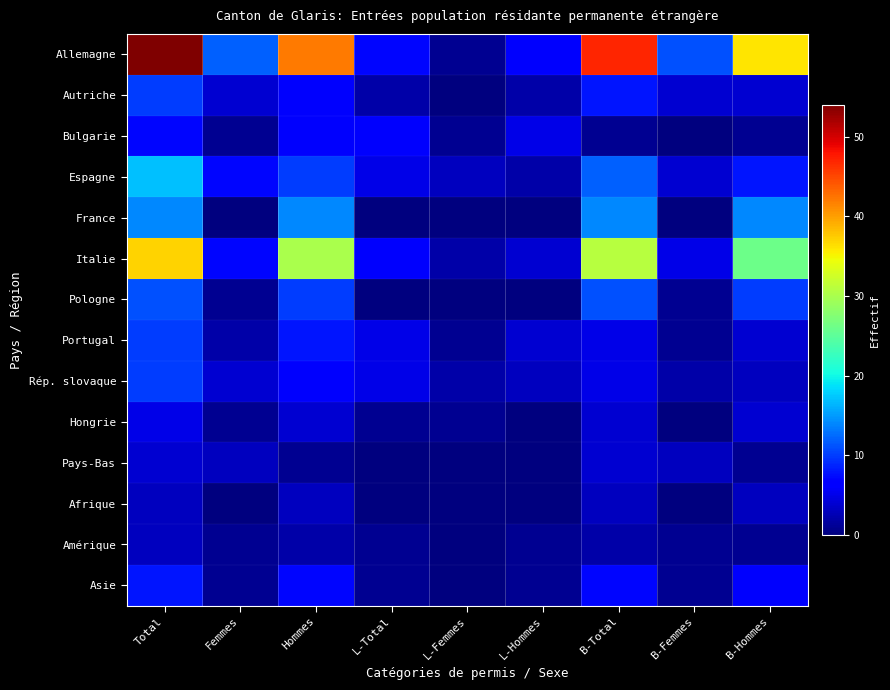

Which label corresponds to the smallest value in the chart?

L-Femmes